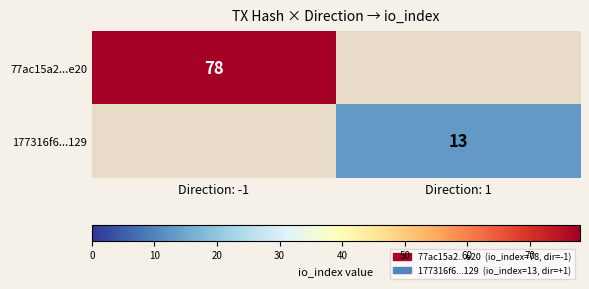

Is it true that 177316f6...129 equals 3.2 at Direction: 1?

False